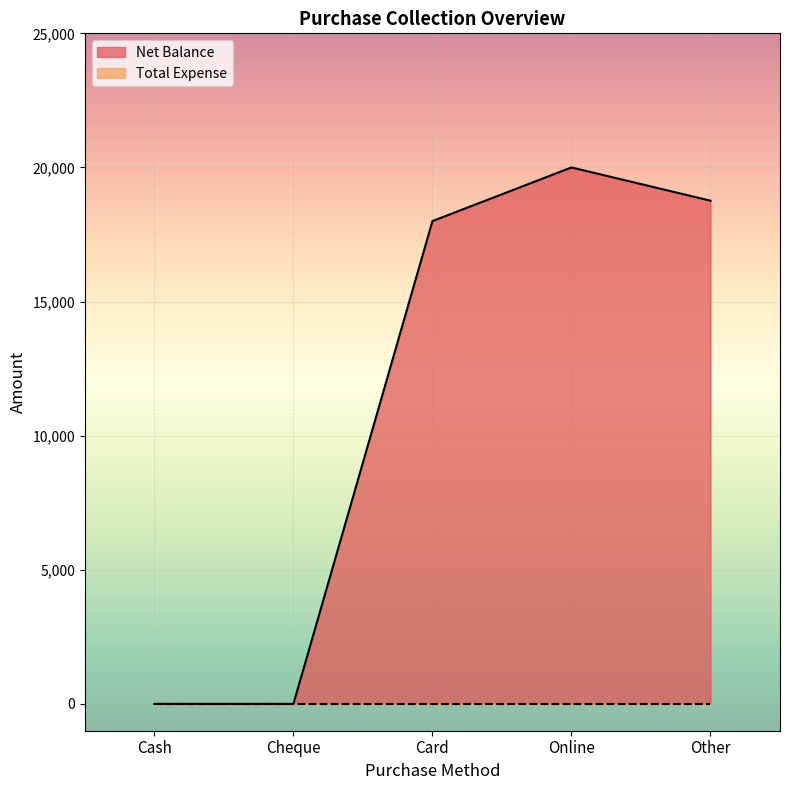

What is the label of the 3rd point from the right?

Card